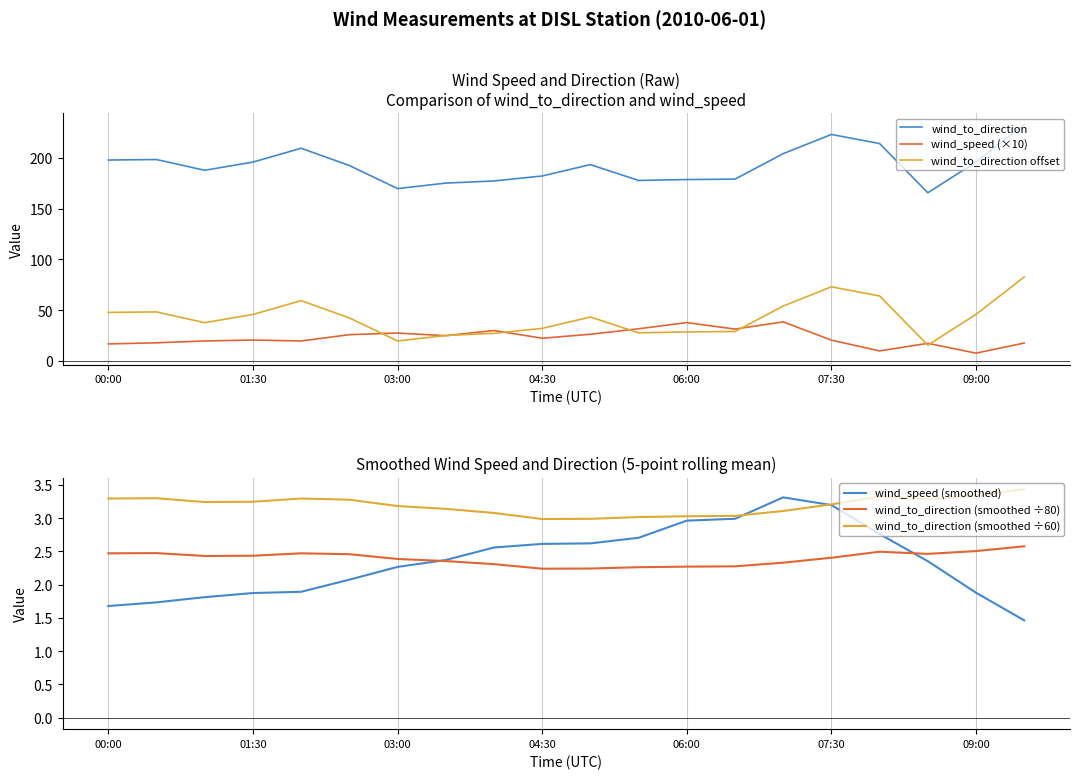

How many lines are shown in the chart?

6